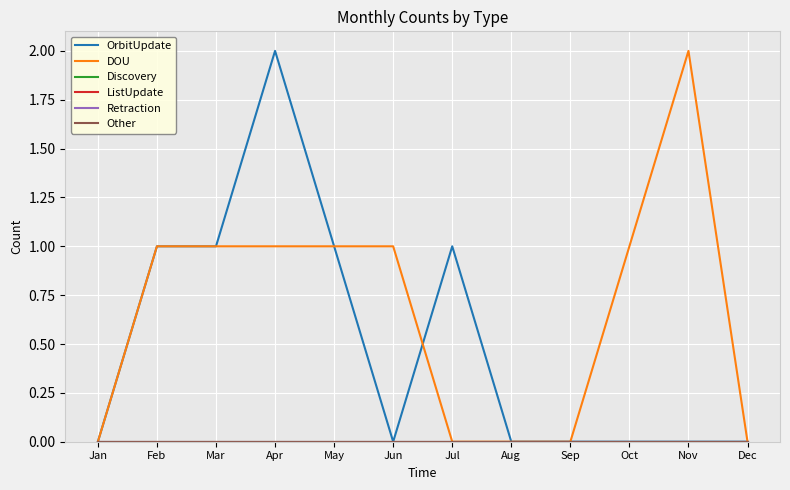

Which series changed the most between Jan and Apr?

OrbitUpdate